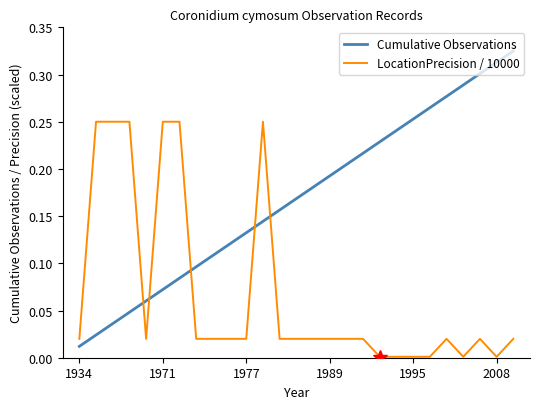

How many lines are shown in the chart?

2